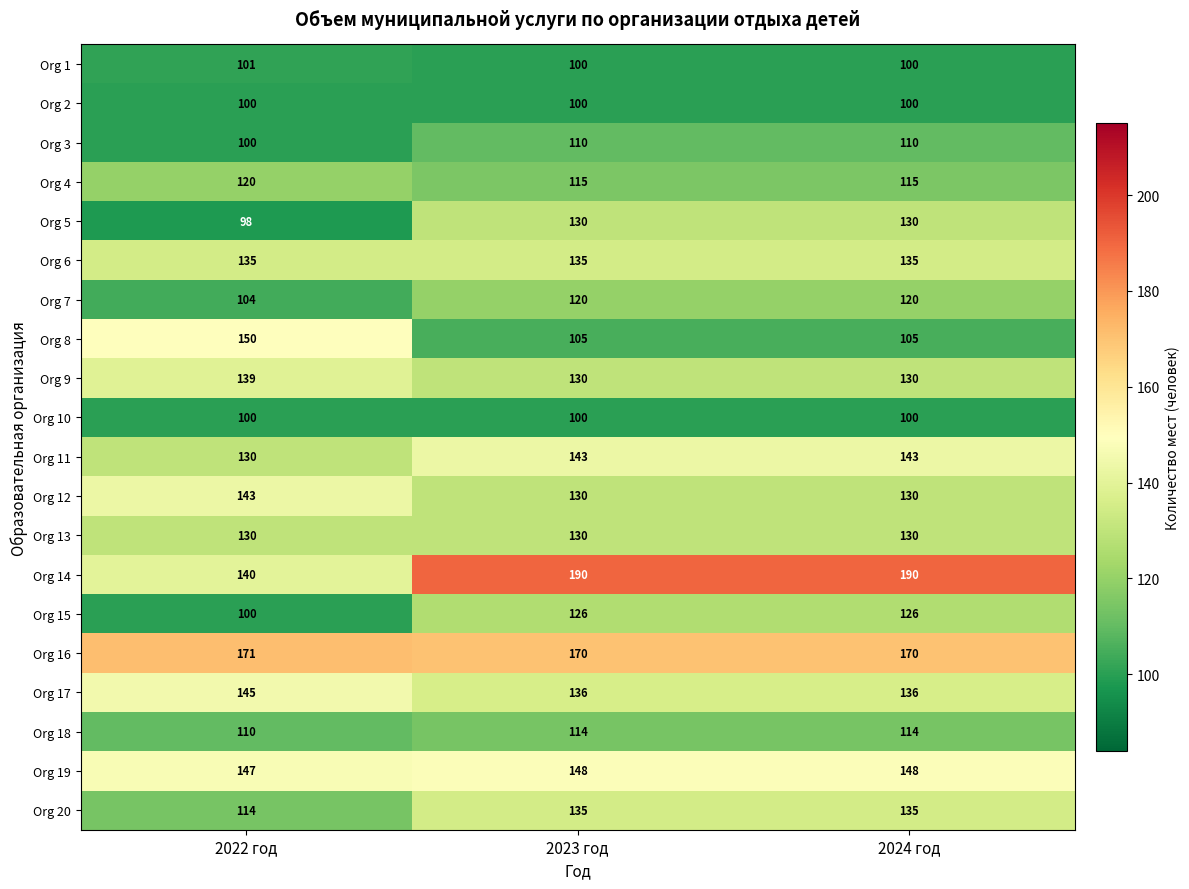

The Org 7 series shows 120 at 2024 год. True or false?

True